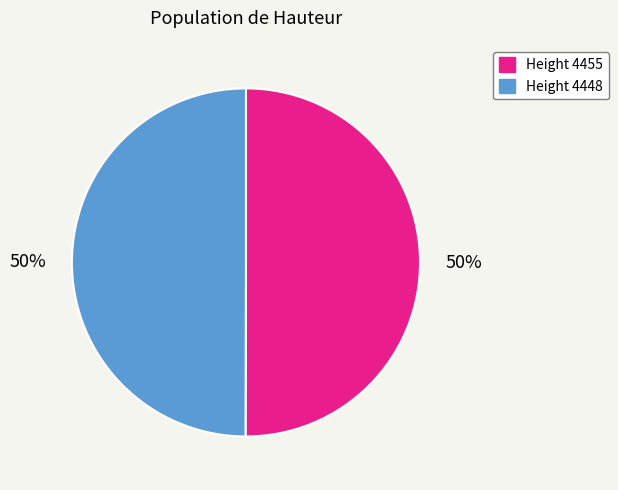

Count the number of slices in the pie.

2